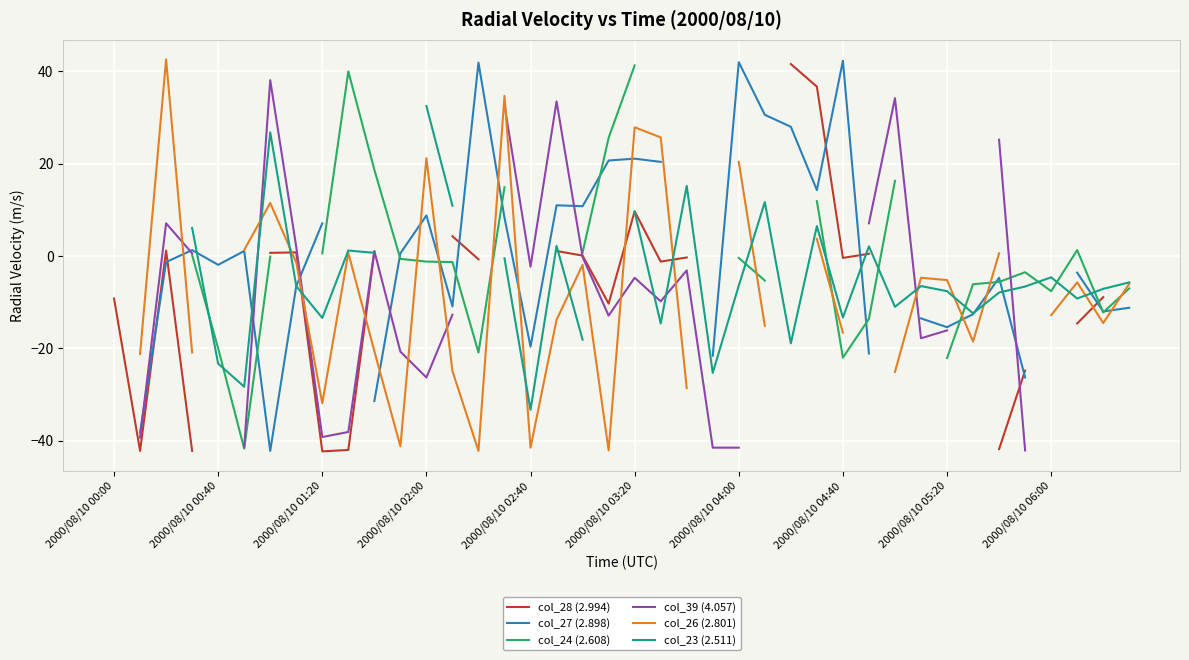

Is the value of col_24 (2.608) at 34 greater than the value of col_26 (2.801) at 19?

Yes